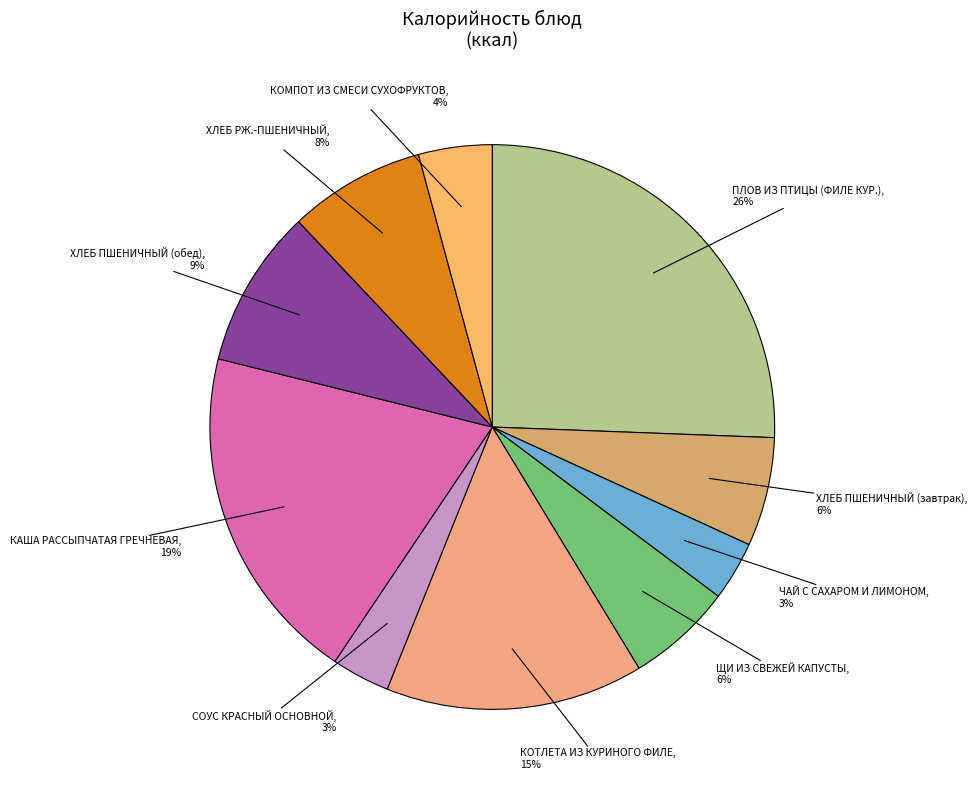

Combined, do ХЛЕБ ПШЕНИЧНЫЙ (завтрак) and КОТЛЕТА ИЗ КУРИНОГО ФИЛЕ account for over 50%?

No